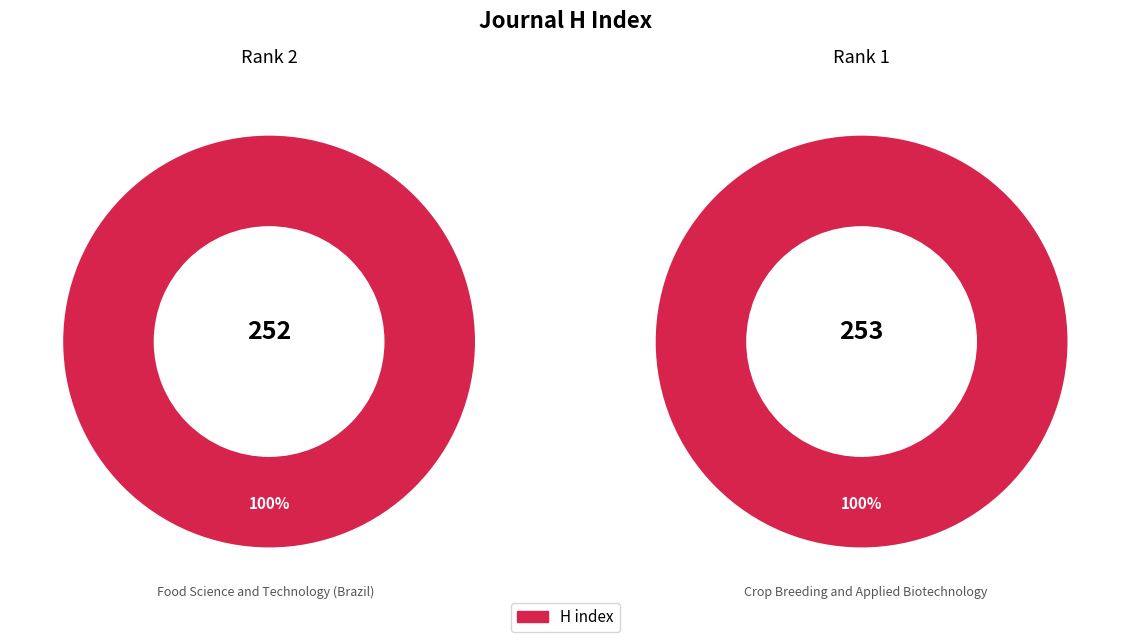

Which slice is the largest?

Crop Breeding and Applied Biotechnology